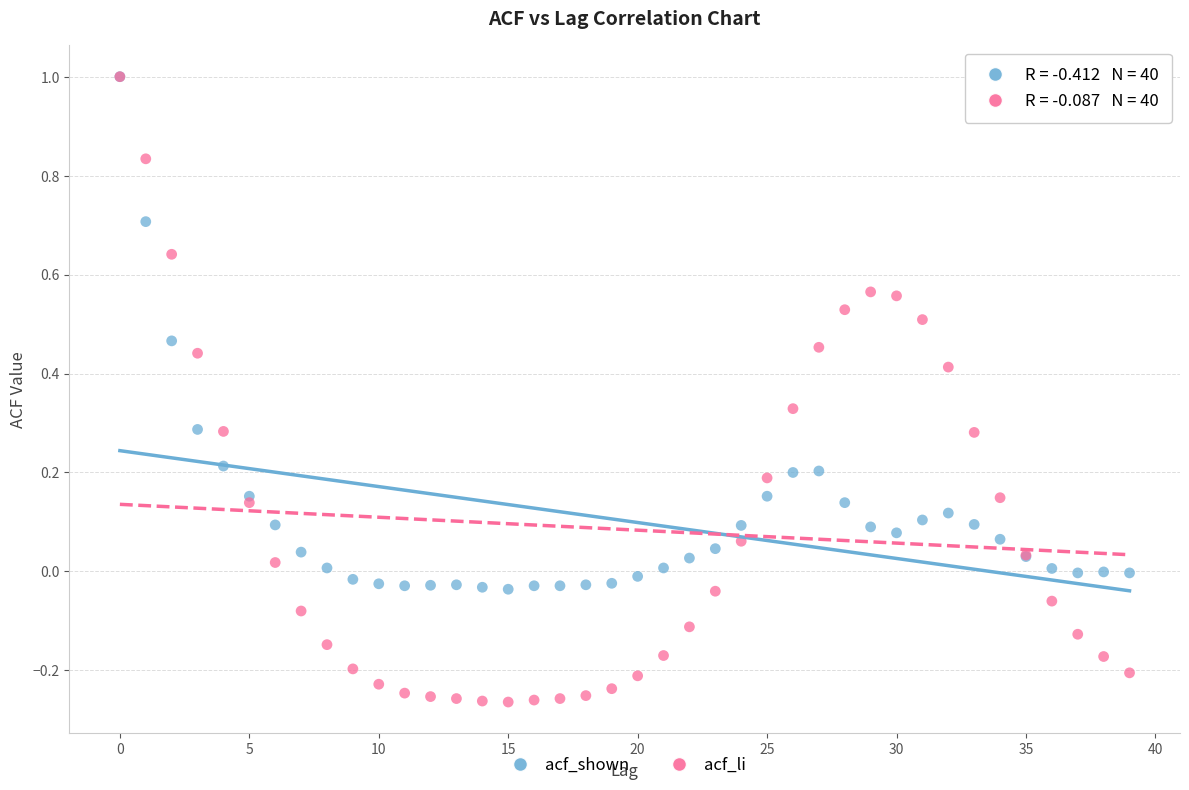

What are all the series names shown in the legend?

acf_shown, acf_li